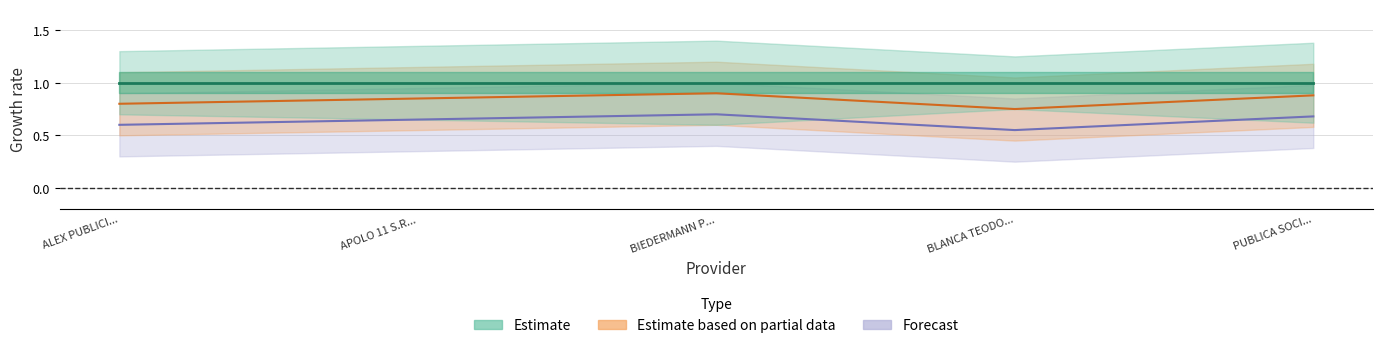

Between APOLO 11 S.R... and BIEDERMANN P..., which series saw the biggest shift?

Forecast